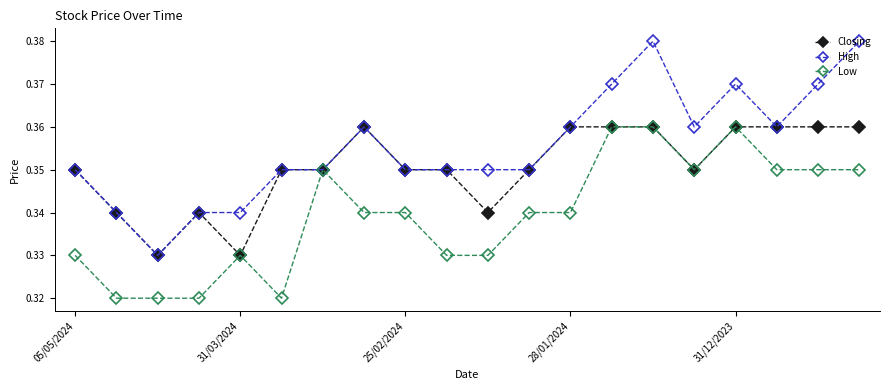

What are all the series names shown in the legend?

Closing, High, Low